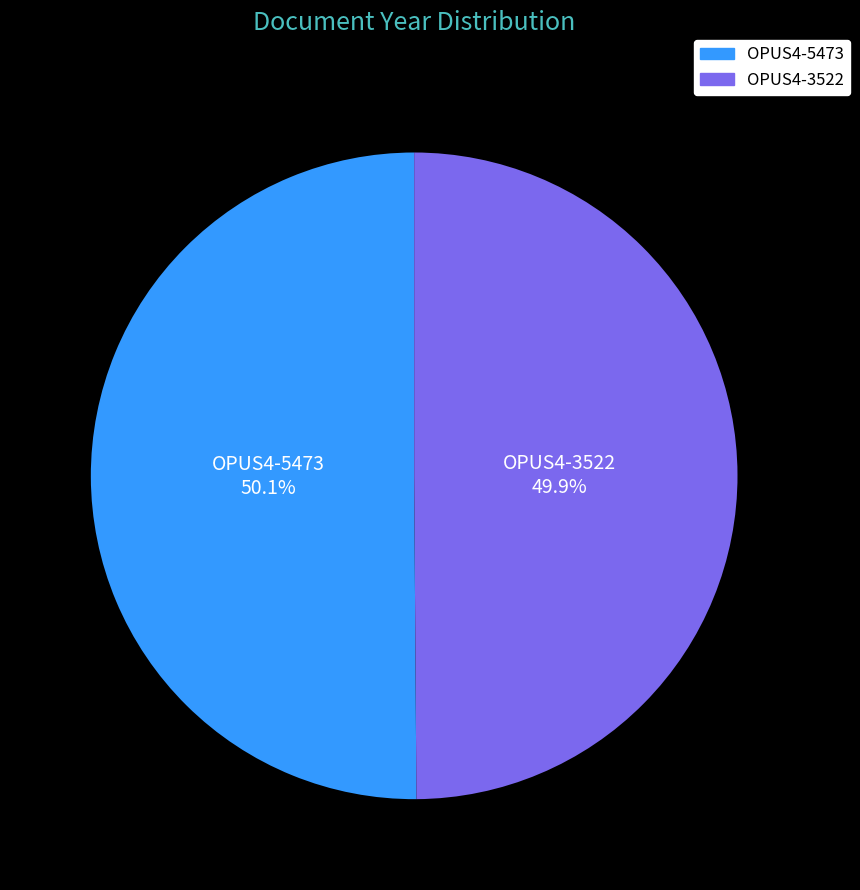

Does any single category account for the majority?

Yes